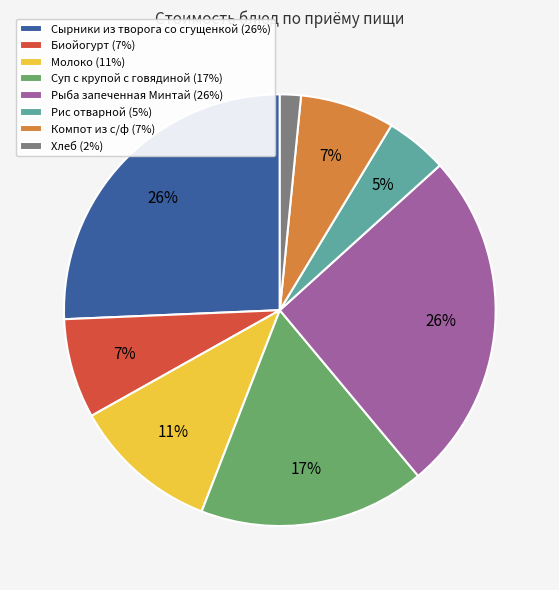

Does Хлеб (2%) represent more than half of the total?

No